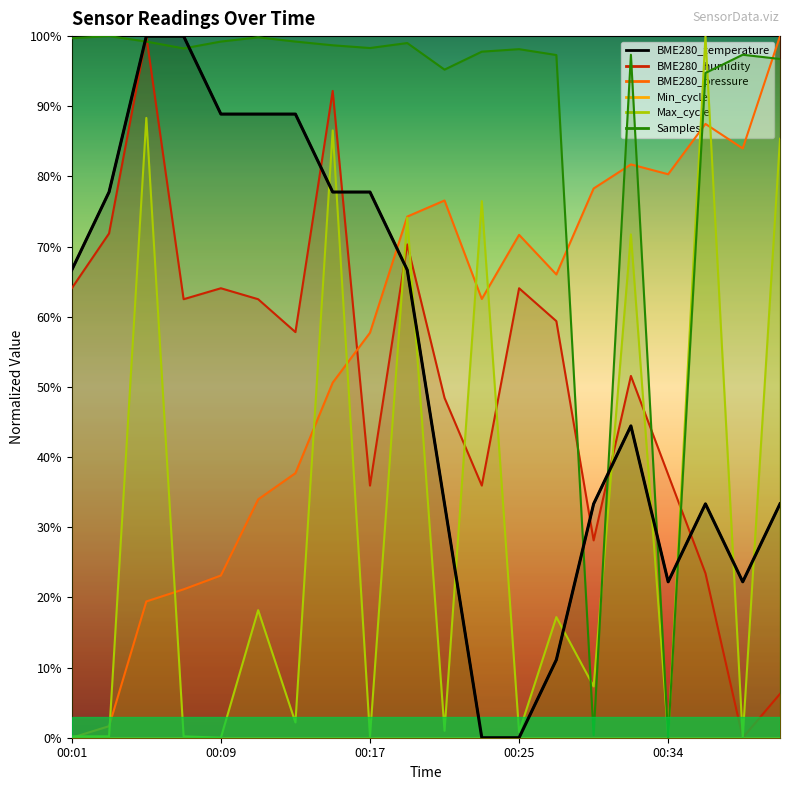

What is the difference between the Max_cycle values at 00:25 and 00:19?

0.7